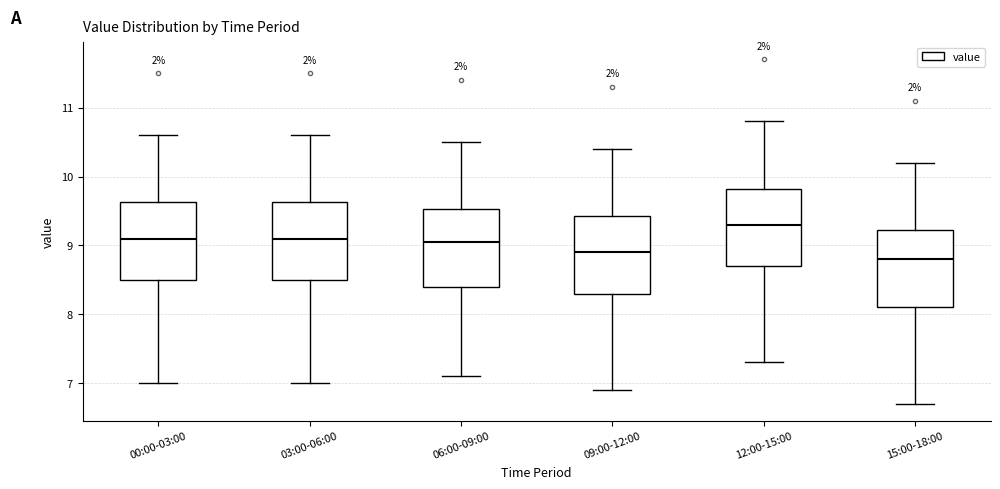

Where is the lower edge of the box for 03:00-06:00 on the y-axis? The values are not printed on the chart, so give them approximately, as read against the axis.

8.5